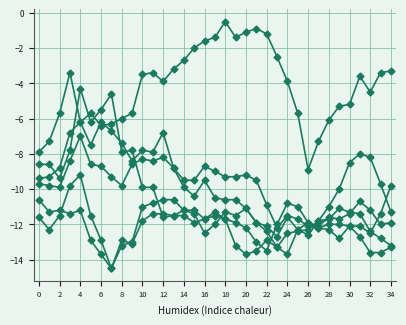

Is this an area chart (filled region under the line)?

No